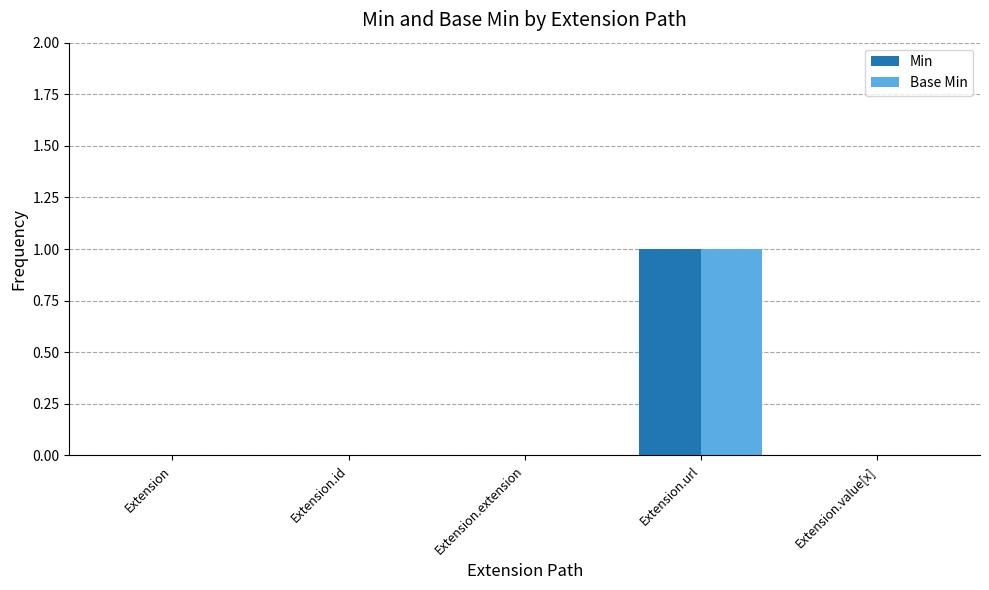

At which category does the chart reach its peak across all series?

Extension.url